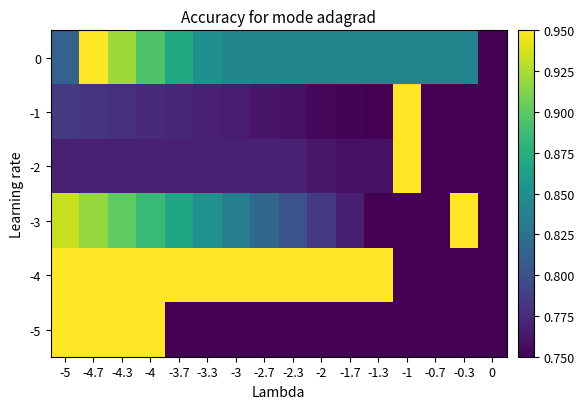

What is the spread (max minus min) of values at -2.3?

0.2